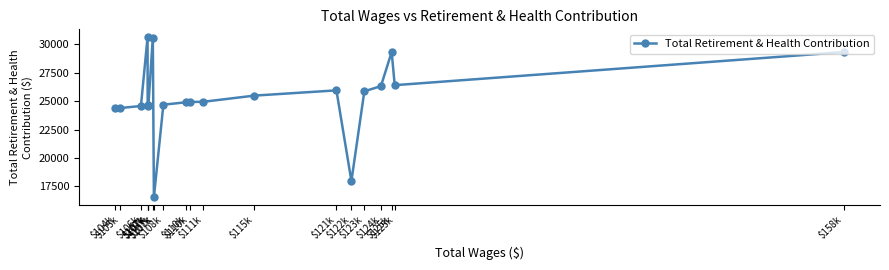

How many lines are shown in the chart?

1